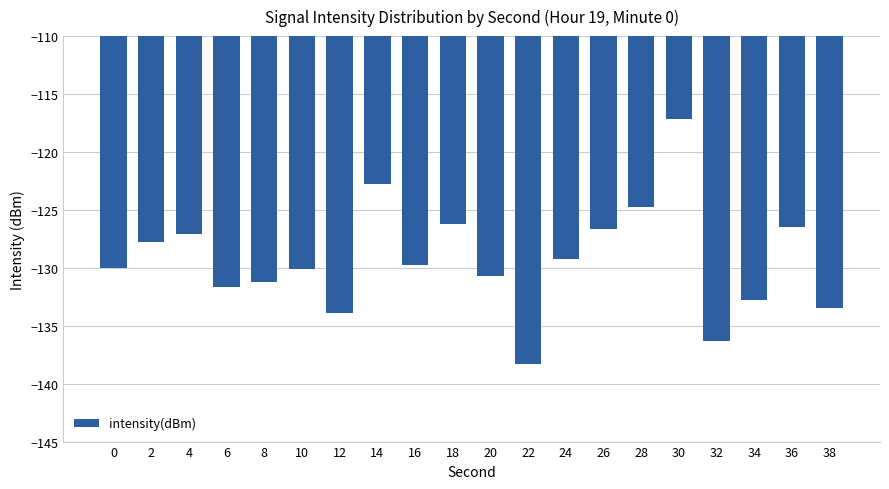

True or false: the data shows -213.4 at 8.

False